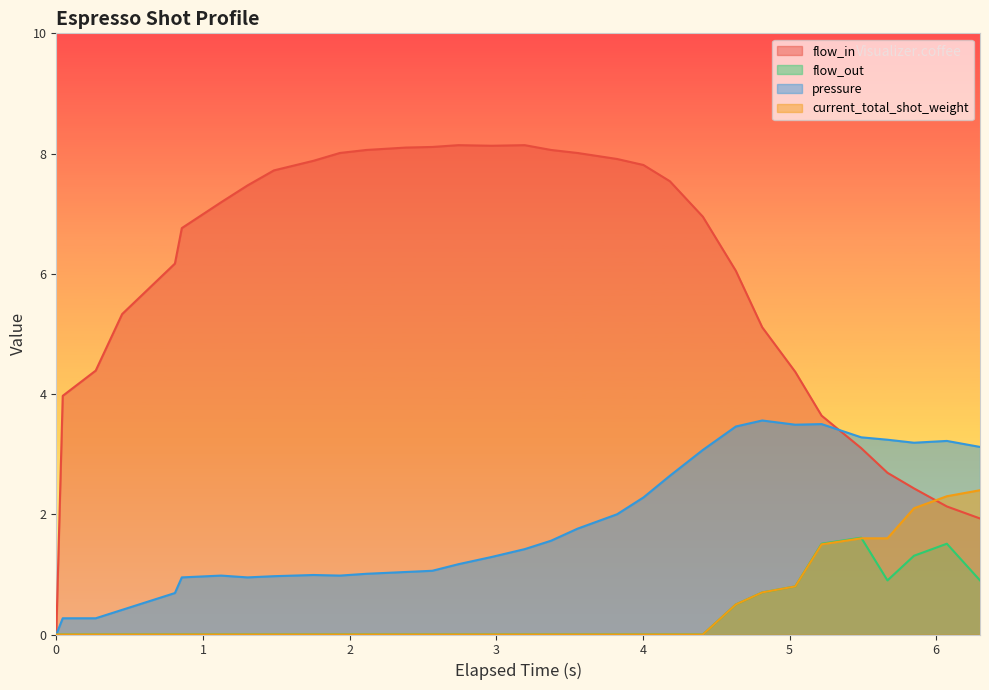

Rank the series by their maximum value, from highest to lowest.

flow_in, pressure, current_total_shot_weight, flow_out